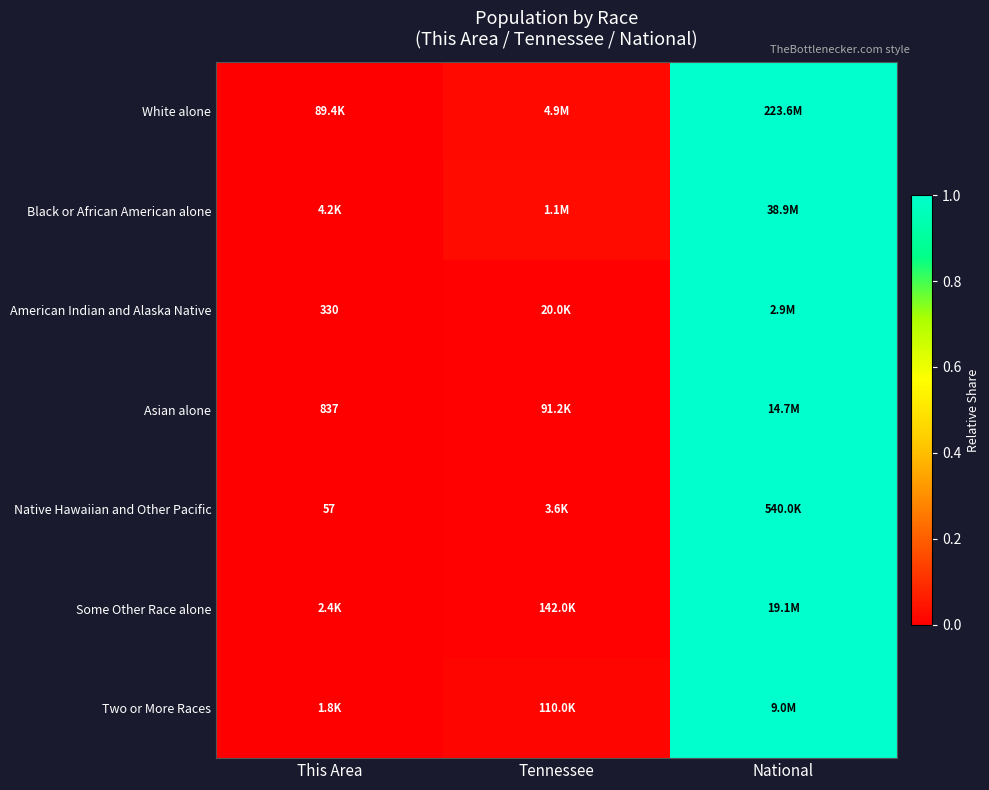

At how many categories does at least one series exceed 0?

3